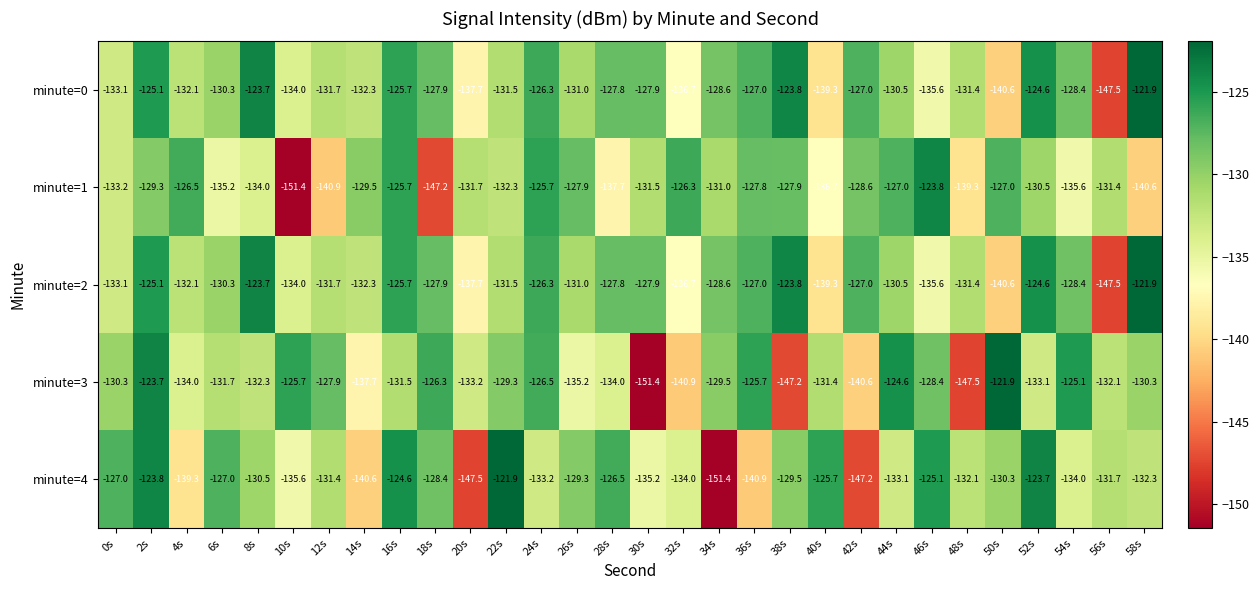

The value of minute=3 at 38s is -147.2. True or false?

True